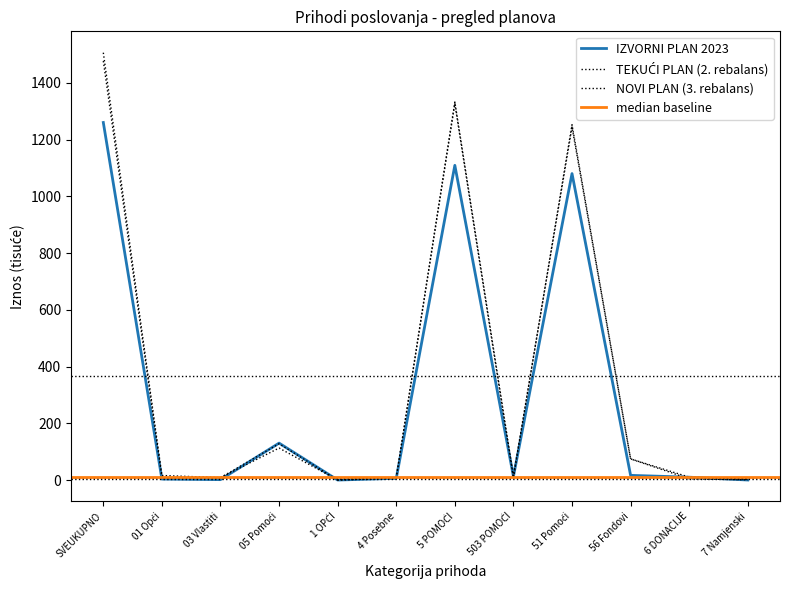

At which label does NOVI PLAN (3. rebalans) first exceed 9?

SVEUKUPNO